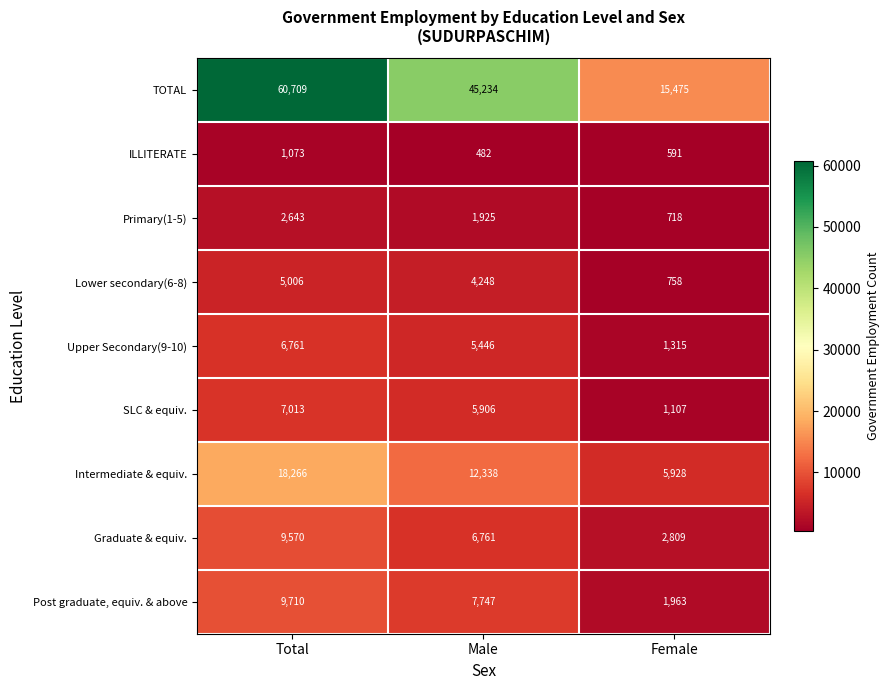

Where is Lower secondary(6-8) nearest to the value 2882?

Male